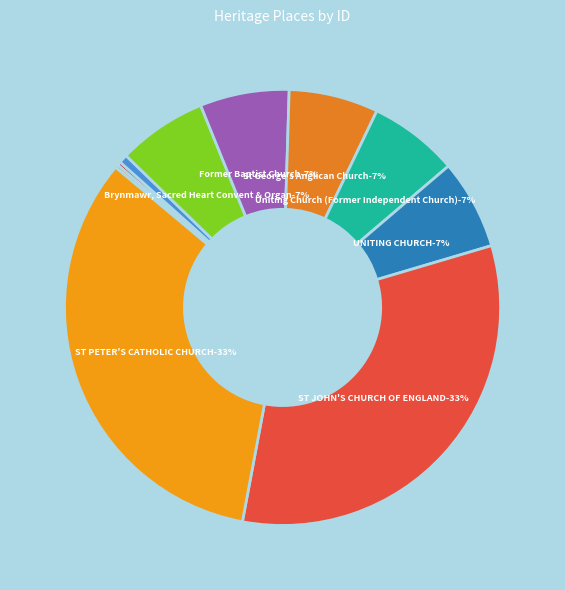

Does Brynmawr, Sacred Heart Convent & Organ account for over 50% of the chart?

No